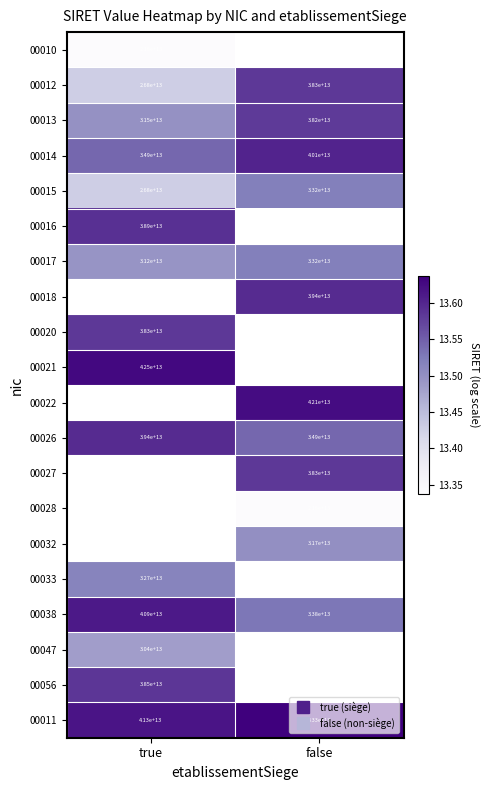

Between true and false, which is larger?

false